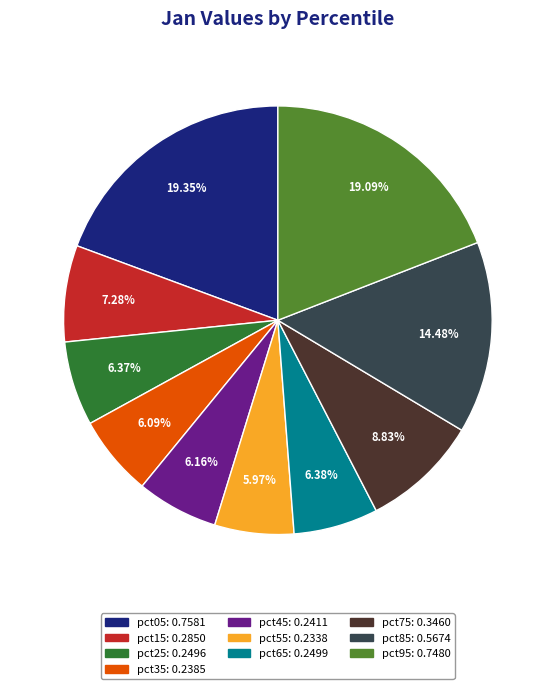

To the nearest percent, what percentage of the pie is pct05?

19%